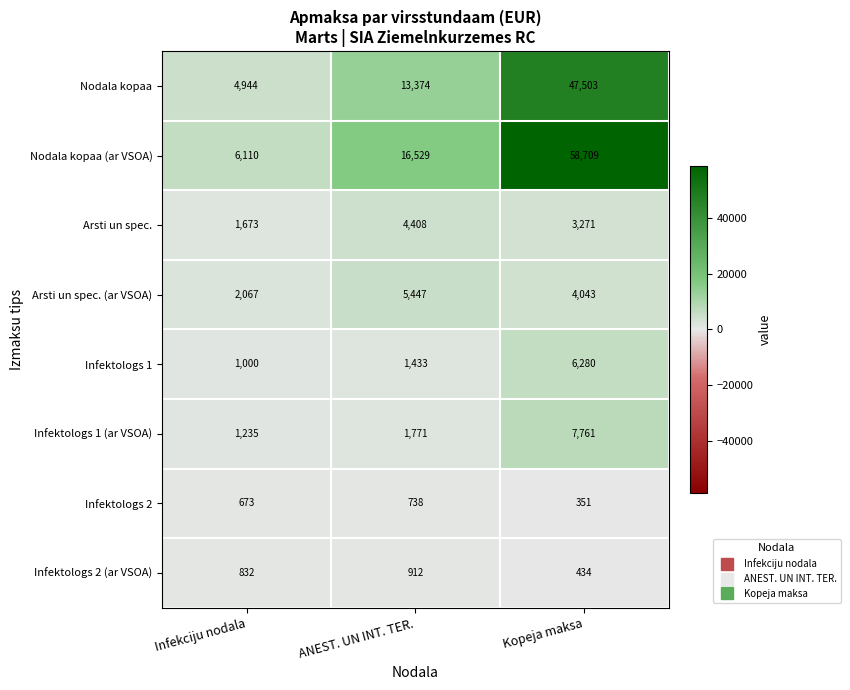

Reading right to left, list all the values displayed in this chart.

Nodala kopaa: Kopeja maksa=47503	ANEST. UN INT. TER.=13374	Infekciju nodala=4944
Nodala kopaa (ar VSOA): Kopeja maksa=58709	ANEST. UN INT. TER.=16529	Infekciju nodala=6110
Arsti un spec.: Kopeja maksa=3271	ANEST. UN INT. TER.=4408	Infekciju nodala=1673
Arsti un spec. (ar VSOA): Kopeja maksa=4043	ANEST. UN INT. TER.=5447	Infekciju nodala=2067
Infektologs 1: Kopeja maksa=6280	ANEST. UN INT. TER.=1433	Infekciju nodala=1000
Infektologs 1 (ar VSOA): Kopeja maksa=7761	ANEST. UN INT. TER.=1771	Infekciju nodala=1235
Infektologs 2: Kopeja maksa=351	ANEST. UN INT. TER.=738	Infekciju nodala=673
Infektologs 2 (ar VSOA): Kopeja maksa=434	ANEST. UN INT. TER.=912	Infekciju nodala=832